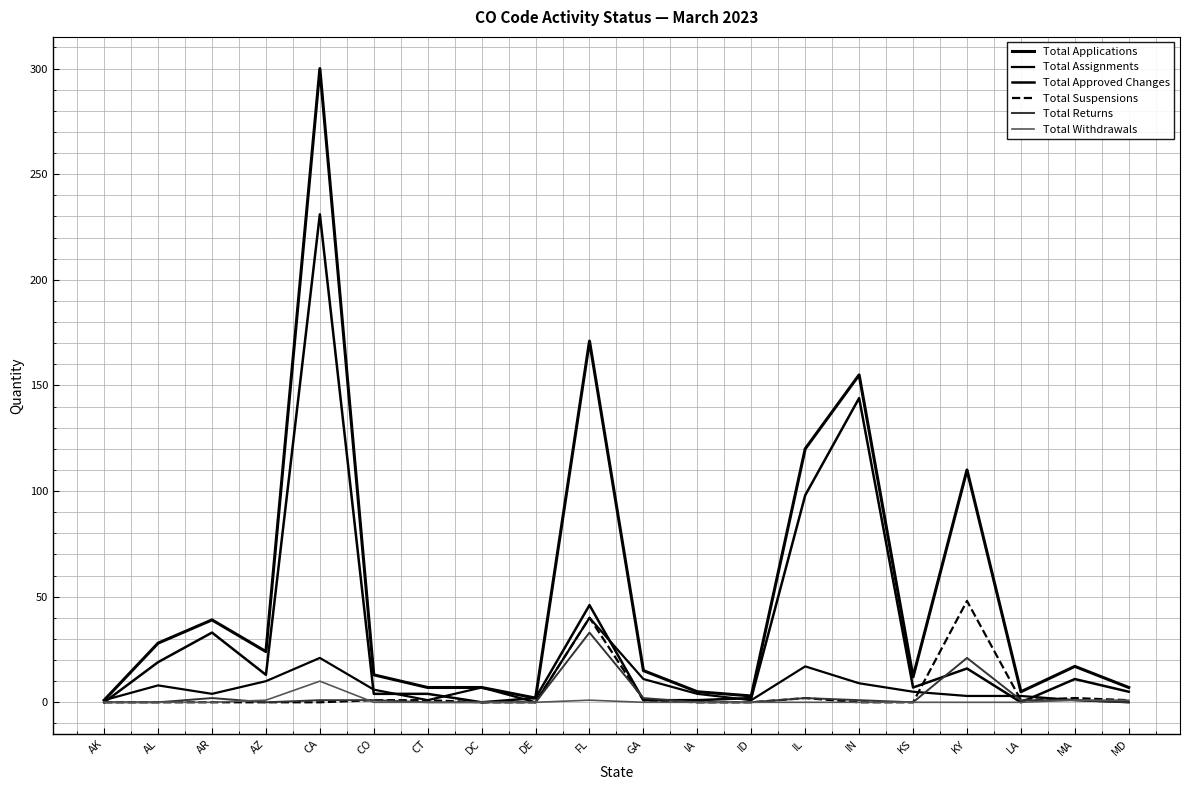

What is the difference between the second highest and minimum values in the Total Returns series?

21